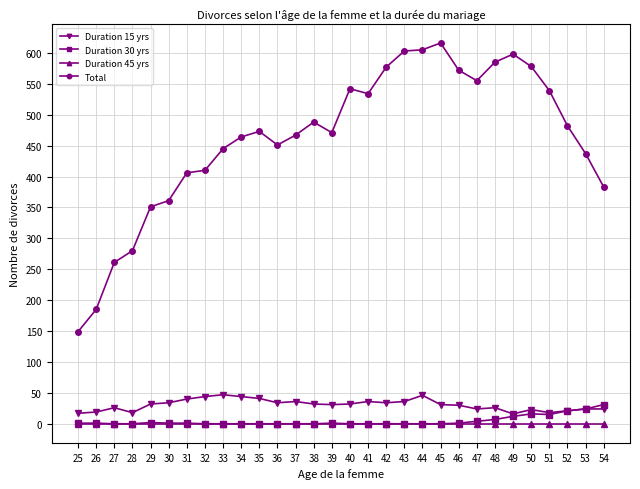

True or false: Duration 15 yrs has more than 2 interior local peaks.

True